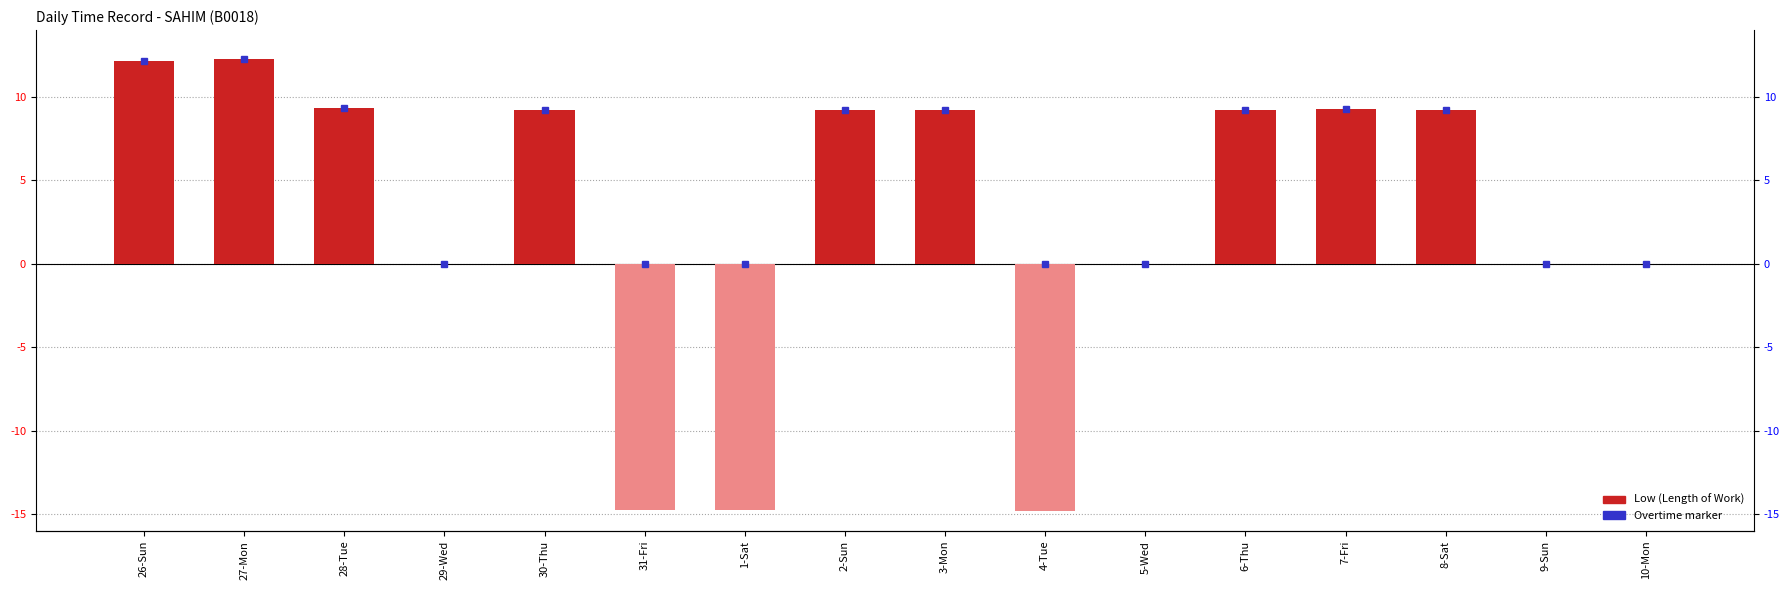

What is the minimum value shown in the chart?

-14.8